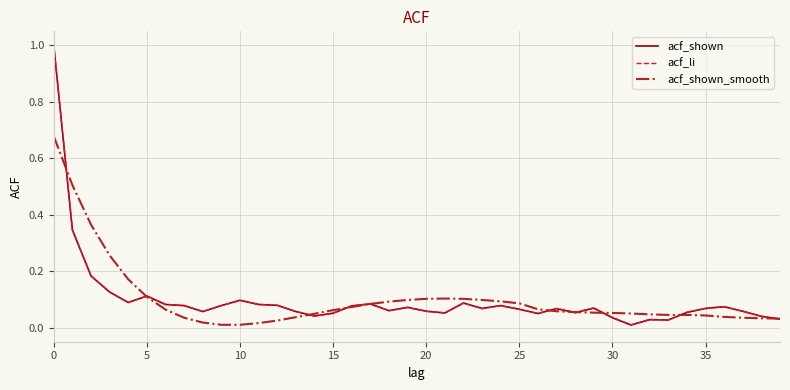

True or false: acf_li has more than 0 interior local peaks.

True